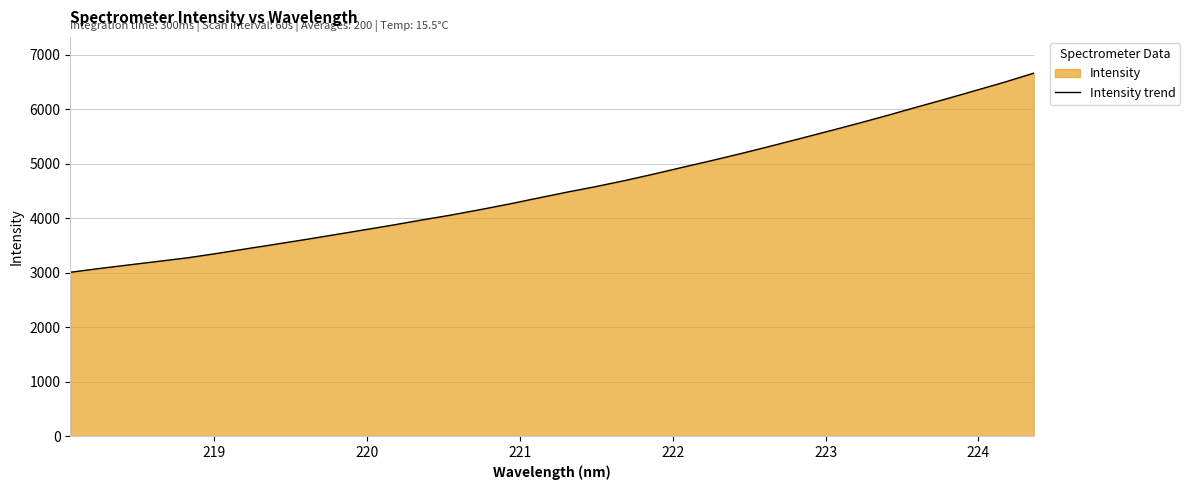

What is the greatest value displayed?

6661.9